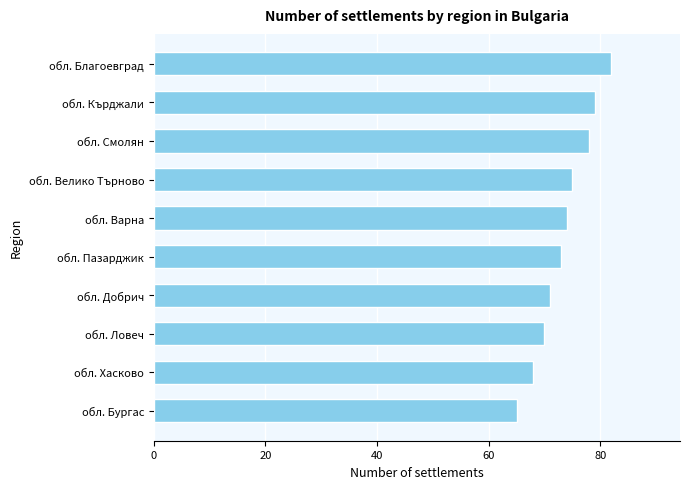

The value at обл. Ловеч is 70. True or false?

True